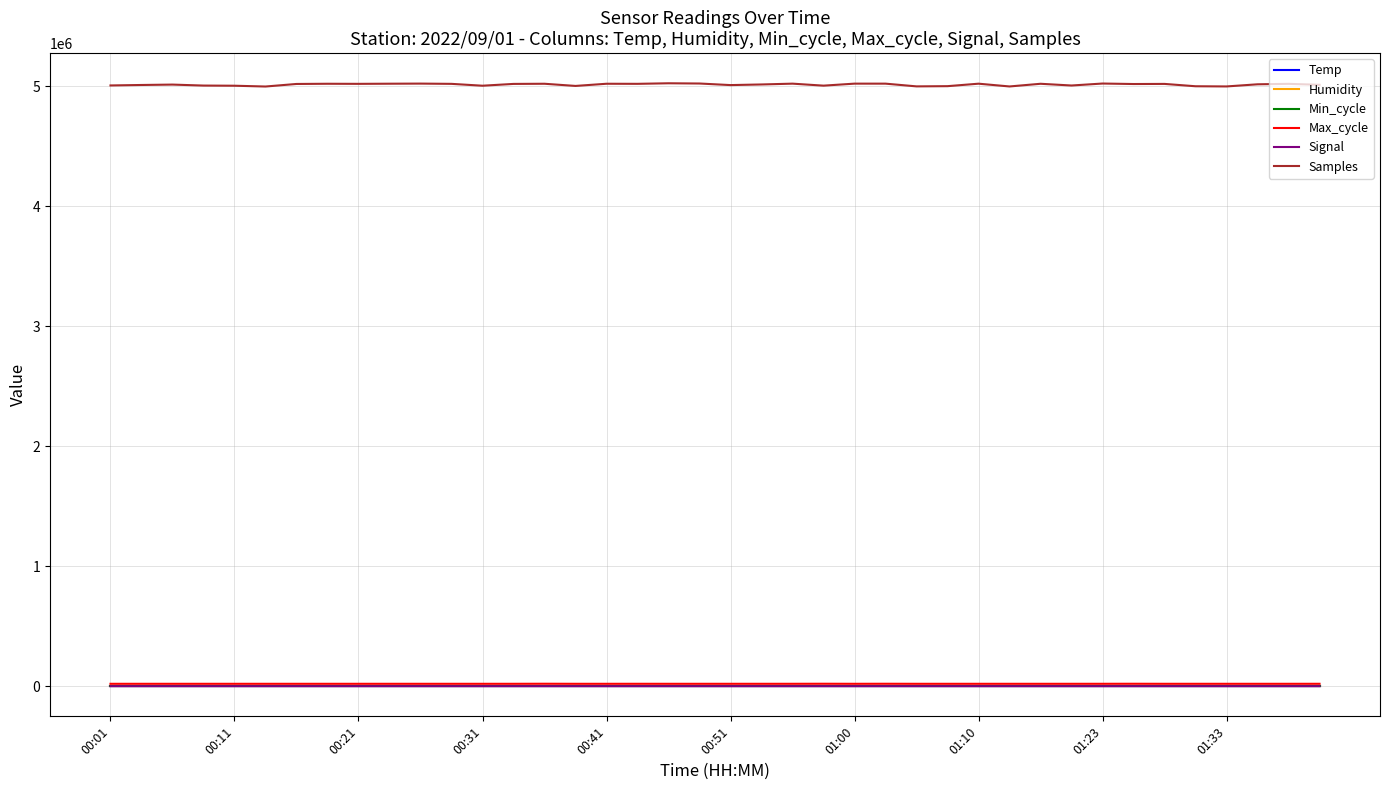

What is the maximum value shown in the chart?

5026269.0